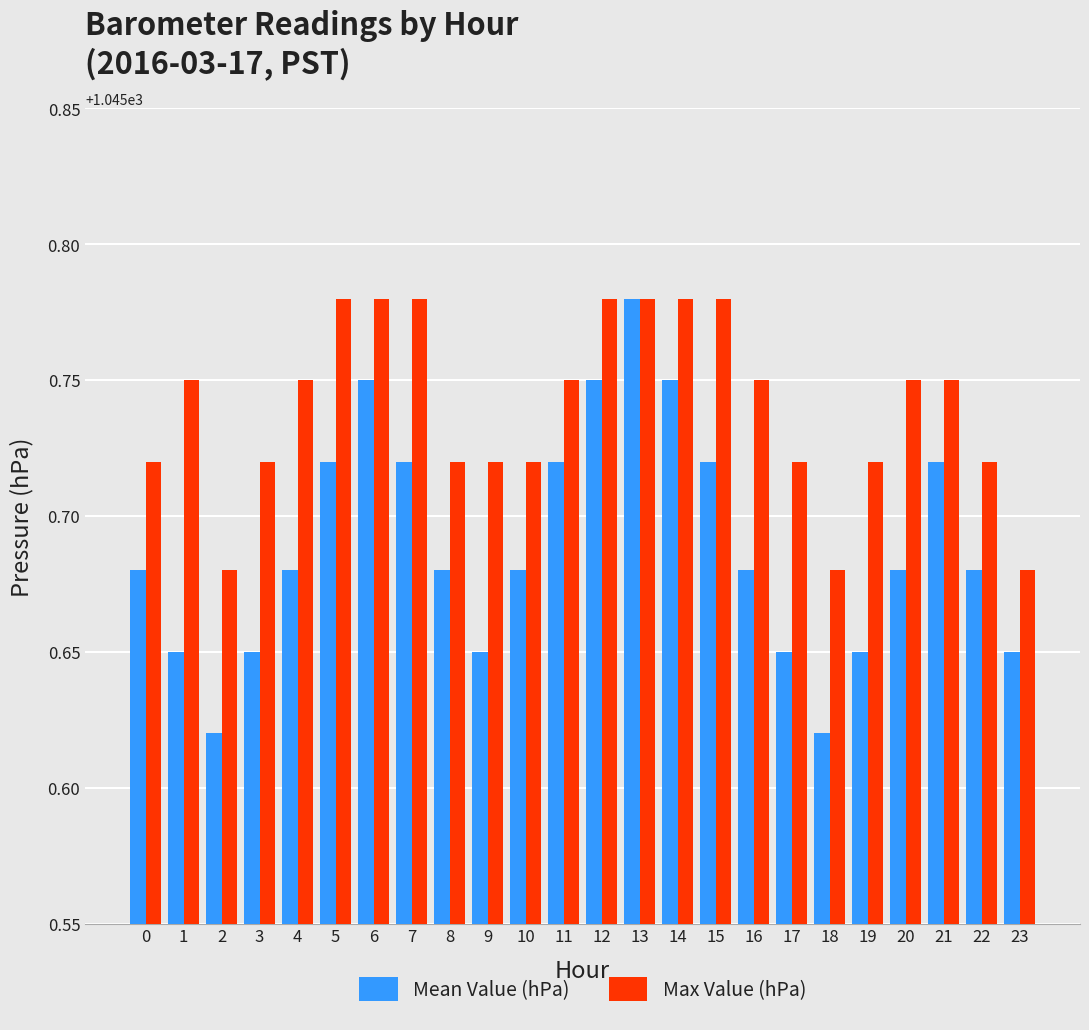

What is the total value across all series at 16?

2091.4